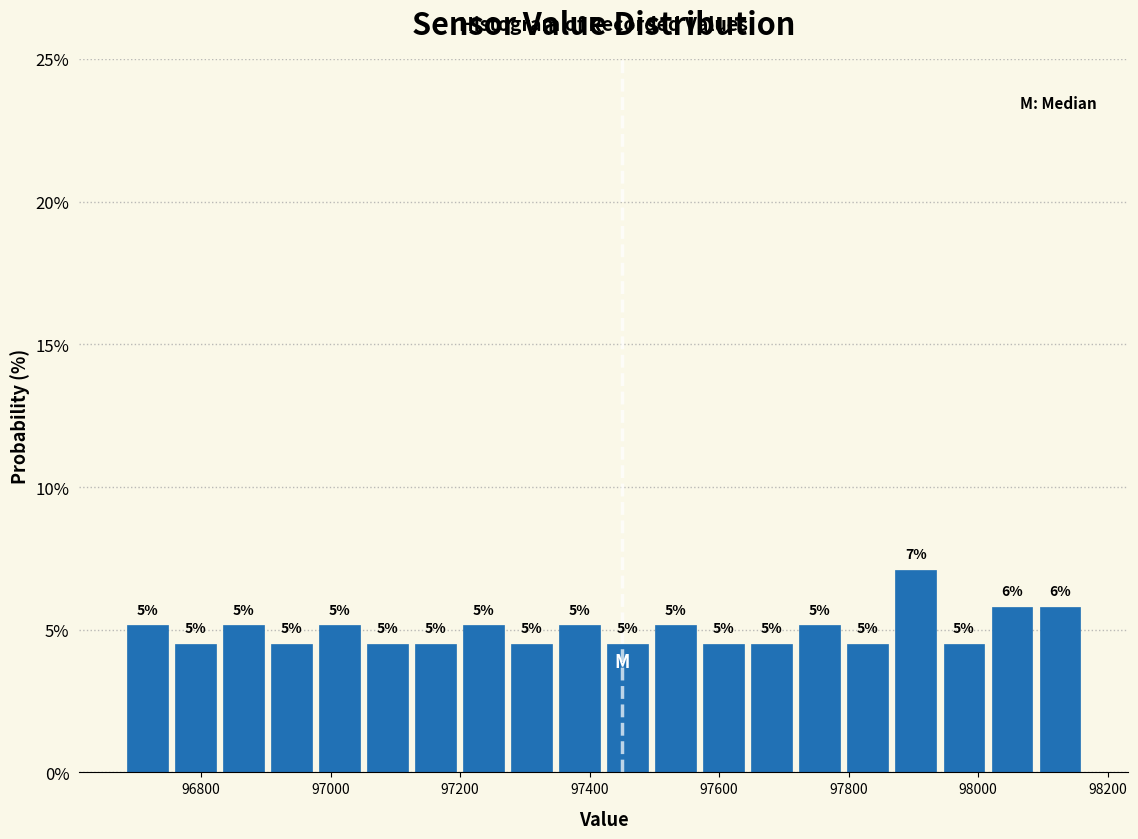

Read against the x-axis, roughly where is the centre of the tallest bar?

97900